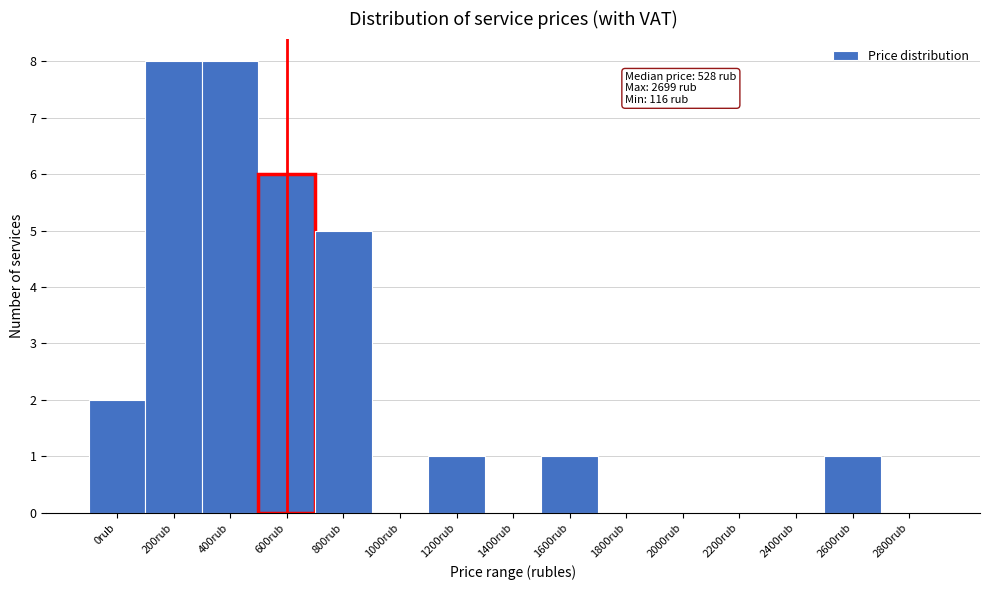

Reading left to right, what are all the values shown in this chart?

0rub=2	200rub=8	400rub=8	600rub=6	800rub=5	1000rub=0	1200rub=1	1400rub=0	1600rub=1	1800rub=0	2000rub=0	2200rub=0	2400rub=0	2600rub=1	2800rub=0